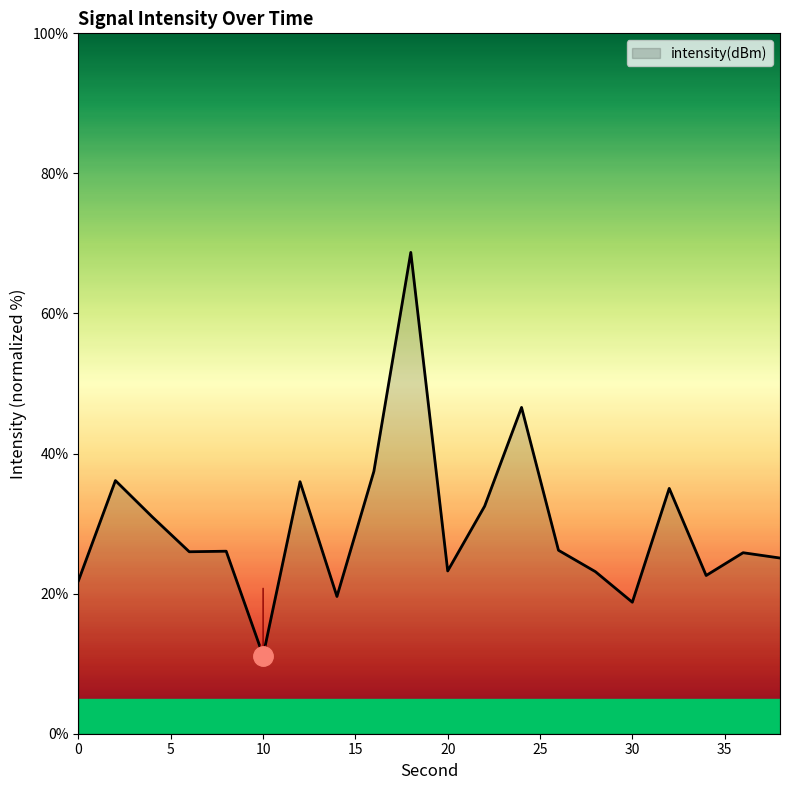

What is the maximum value shown in the chart?

68.7